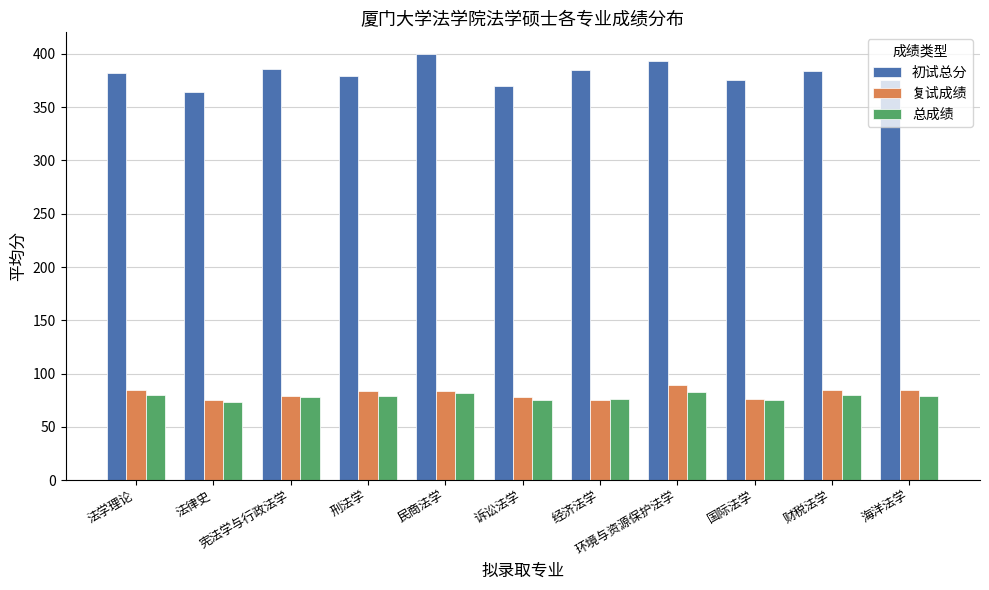

What is the average value of the 初试总分 series?

381.3